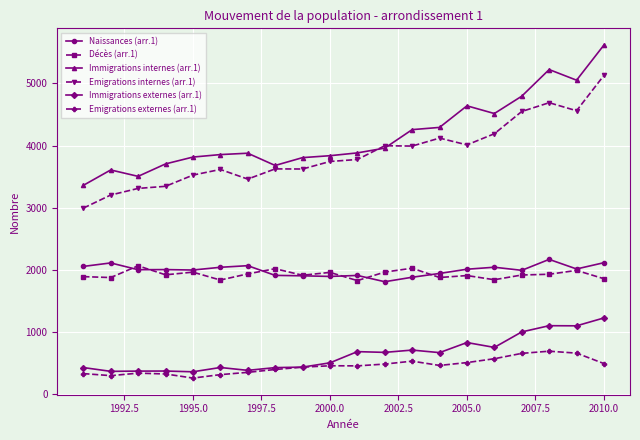

True or false: Décès (arr.1) has more than 0 interior local peaks.

True